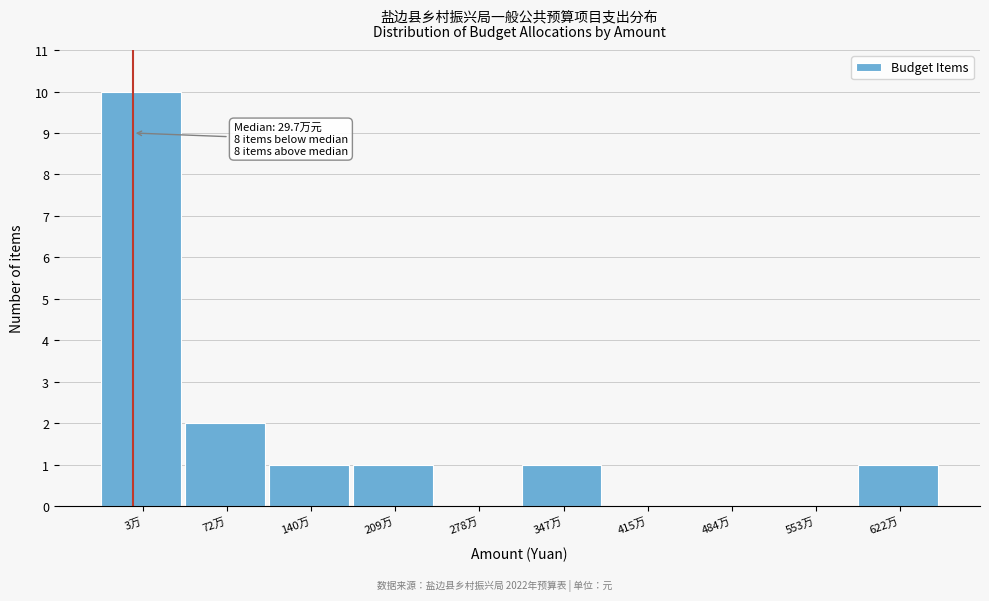

Reading left to right, transcribe all the data shown in this chart.

3万=10	72万=2	140万=1	209万=1	278万=0	347万=1	415万=0	484万=0	553万=0	622万=1